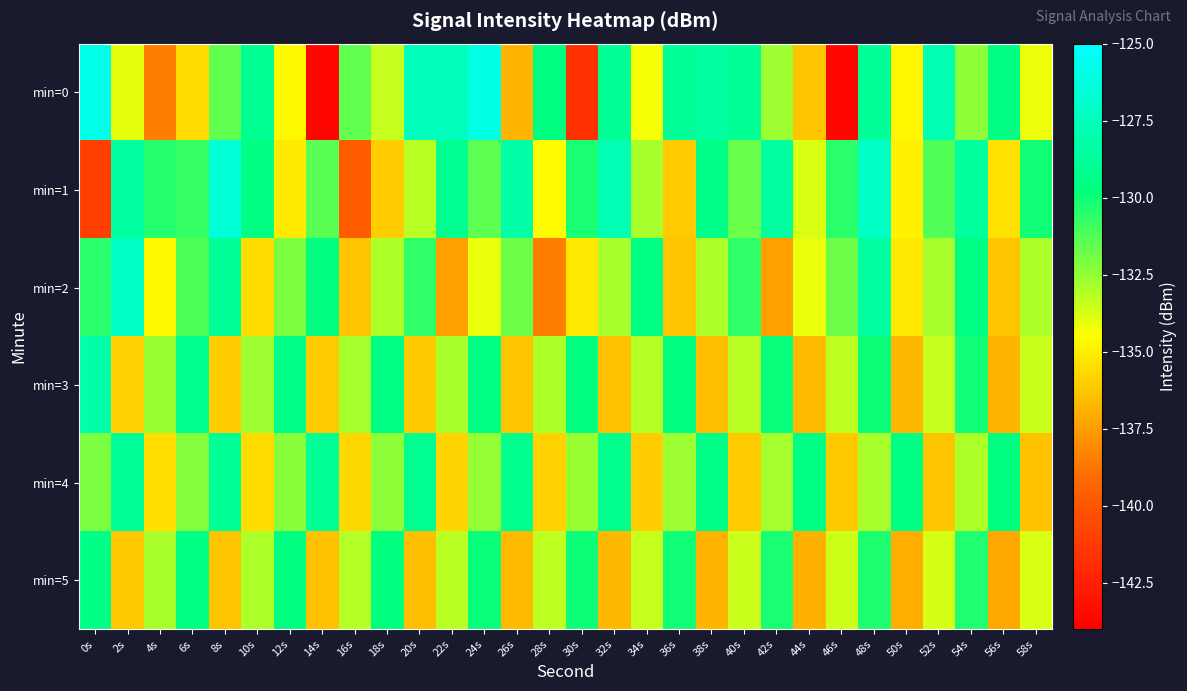

Reading right to left, extract all data points from this chart.

min=0: 58s=-134.1	56s=-129.6	54s=-132.4	52s=-127.9	50s=-134.7	48s=-128.9	46s=-143.7	44s=-136.3	42s=-132.7	40s=-129.0	38s=-128.5	36s=-128.8	34s=-134.3	32s=-129.0	30s=-141.7	28s=-129.7	26s=-136.8	24s=-126.0	22s=-127.5	20s=-127.5	18s=-133.4	16s=-131.6	14s=-143.6	12s=-134.7	10s=-129.0	8s=-131.5	6s=-135.5	4s=-138.4	2s=-134.0	0s=-125.9
min=1: 58s=-130.1	56s=-135.4	54s=-128.7	52s=-131.3	50s=-134.9	48s=-127.2	46s=-130.5	44s=-133.8	42s=-128.6	40s=-131.7	38s=-129.4	36s=-136.1	34s=-132.9	32s=-127.8	30s=-130.2	28s=-134.6	26s=-128.3	24s=-131.5	22s=-129.1	20s=-133.2	18s=-136.0	16s=-139.6	14s=-131.4	12s=-135.1	10s=-129.6	8s=-126.5	6s=-130.8	4s=-130.5	2s=-128.5	0s=-141.0
min=2: 58s=-133.0	56s=-136.3	54s=-129.6	52s=-132.9	50s=-135.2	48s=-128.5	46s=-131.8	44s=-134.1	42s=-137.4	40s=-130.7	38s=-133.0	36s=-136.3	34s=-129.6	32s=-132.9	30s=-135.2	28s=-138.5	26s=-131.8	24s=-134.1	22s=-137.4	20s=-130.7	18s=-133.0	16s=-136.3	14s=-129.8	12s=-132.1	10s=-135.6	8s=-128.9	6s=-131.2	4s=-134.7	2s=-127.3	0s=-130.5
min=3: 58s=-133.5	56s=-136.8	54s=-130.1	52s=-133.4	50s=-136.7	48s=-130.0	46s=-133.3	44s=-136.6	42s=-129.9	40s=-133.2	38s=-136.5	36s=-129.8	34s=-133.1	32s=-136.4	30s=-129.7	28s=-133.0	26s=-136.3	24s=-129.6	22s=-132.9	20s=-136.2	18s=-129.5	16s=-132.8	14s=-136.1	12s=-129.4	10s=-132.7	8s=-136.0	6s=-129.3	4s=-132.6	2s=-135.9	0s=-128.2
min=4: 58s=-136.4	56s=-129.7	54s=-133.0	52s=-136.3	50s=-129.6	48s=-132.9	46s=-136.2	44s=-129.5	42s=-132.8	40s=-136.1	38s=-129.4	36s=-132.7	34s=-136.0	32s=-129.3	30s=-132.6	28s=-135.9	26s=-129.2	24s=-132.5	22s=-135.8	20s=-129.1	18s=-132.4	16s=-135.7	14s=-129.0	12s=-132.3	10s=-135.6	8s=-128.9	6s=-132.2	4s=-135.5	2s=-128.8	0s=-132.1
min=5: 58s=-133.8	56s=-137.1	54s=-130.4	52s=-133.7	50s=-137.0	48s=-130.3	46s=-133.6	44s=-136.9	42s=-130.2	40s=-133.5	38s=-136.8	36s=-130.1	34s=-133.4	32s=-136.7	30s=-130.0	28s=-133.3	26s=-136.6	24s=-129.9	22s=-133.2	20s=-136.5	18s=-129.8	16s=-133.1	14s=-136.4	12s=-129.7	10s=-133.0	8s=-136.3	6s=-129.6	4s=-132.9	2s=-136.2	0s=-129.5